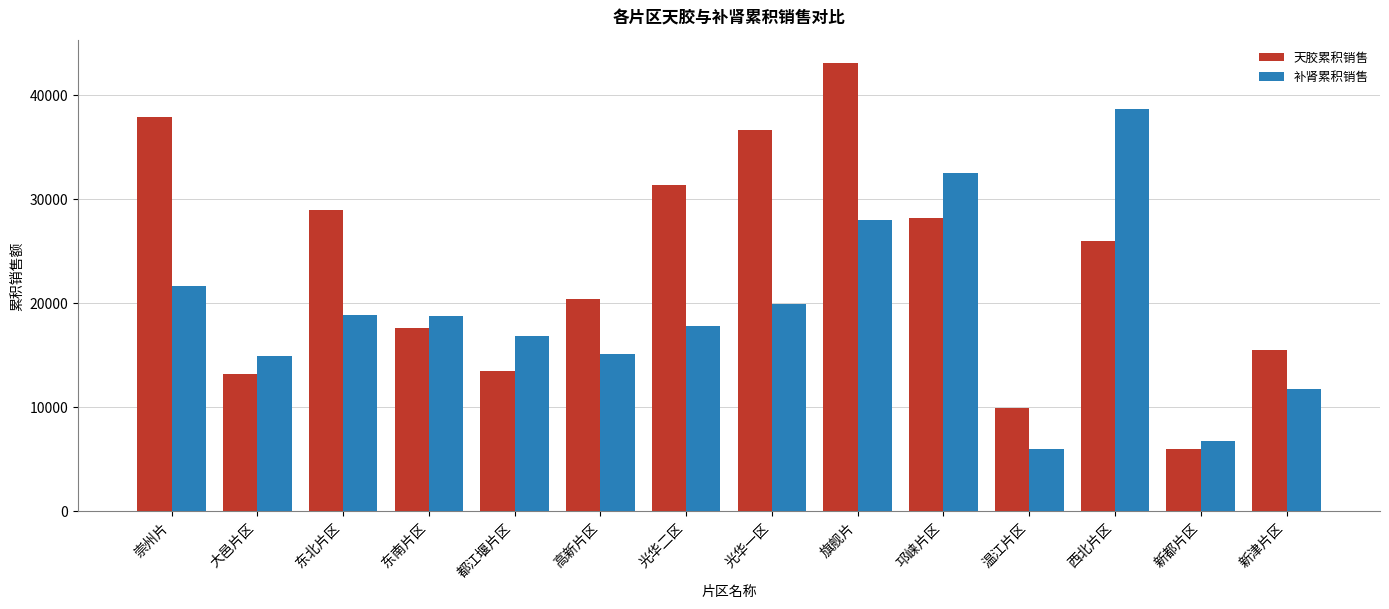

True or false: 补肾累积销售 has a value of 5910.3 at 光华一区.

False